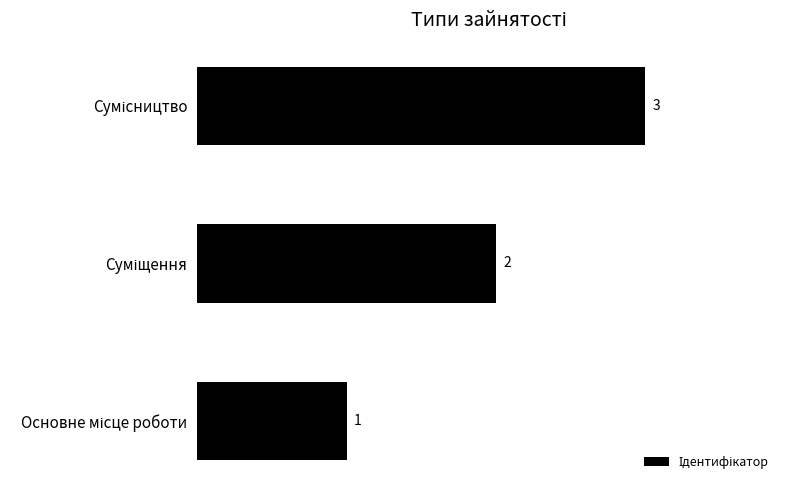

How many values are between 1 and 3?

3